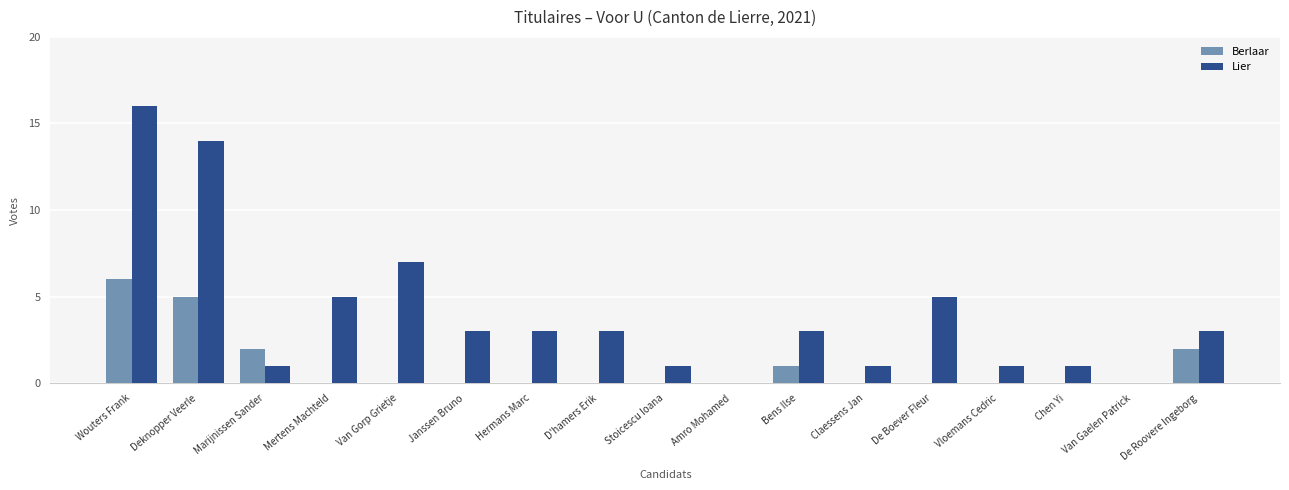

What is the average value of the Lier series?

4